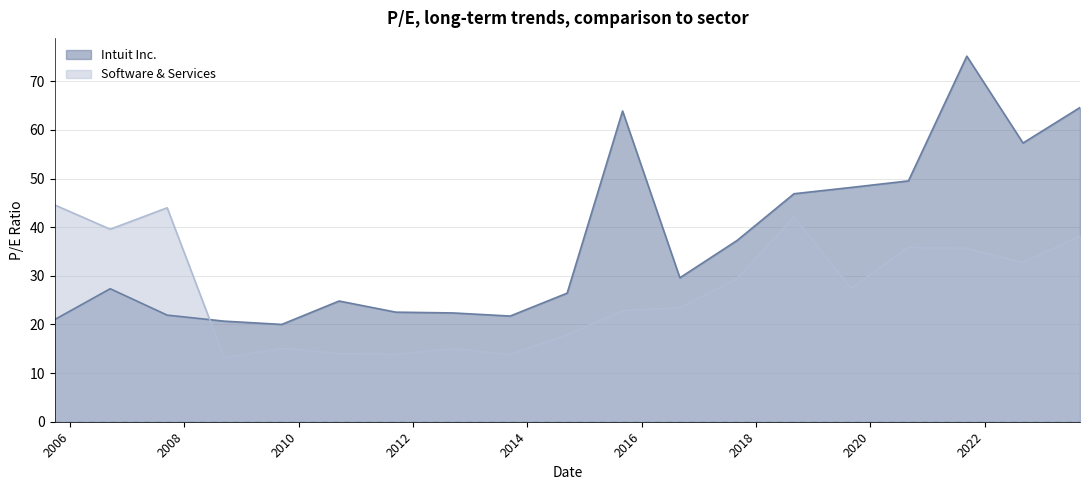

Reading left to right, extract all data points from this chart.

Intuit Inc.: 2005-09-26=21.0	2006-09-15=27.4	2007-09-14=21.9	2008-09-12=20.7	2009-09-15=20.0	2010-09-16=24.8	2011-09-14=22.5	2012-09-13=22.4	2013-09-13=21.7	2014-09-12=26.4	2015-09-01=63.9	2016-09-01=29.6	2017-09-01=37.3	2018-08-31=46.9	2019-08-30=48.2	2020-08-31=49.5	2021-09-08=75.2	2022-09-02=57.3	2023-09-01=64.6
Software & Services: 2005-09-26=44.6	2006-09-15=39.6	2007-09-14=44.0	2008-09-12=13.2	2009-09-15=15.1	2010-09-16=14.0	2011-09-14=13.9	2012-09-13=15.0	2013-09-13=13.8	2014-09-12=17.9	2015-09-01=22.8	2016-09-01=23.4	2017-09-01=29.4	2018-08-31=42.1	2019-08-30=27.5	2020-08-31=35.8	2021-09-08=35.7	2022-09-02=32.7	2023-09-01=38.2